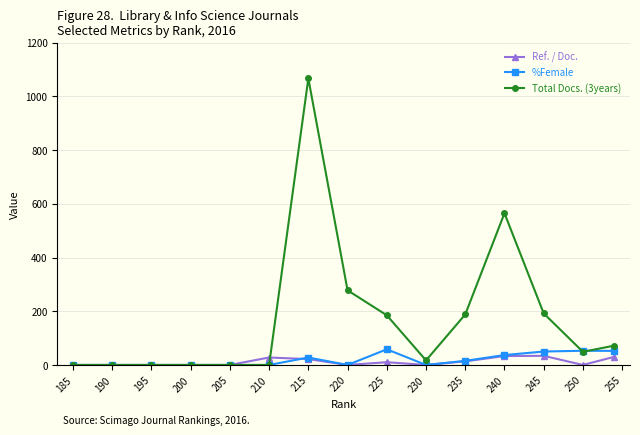

How many data points in Total Docs. (3years) are above 49?

7